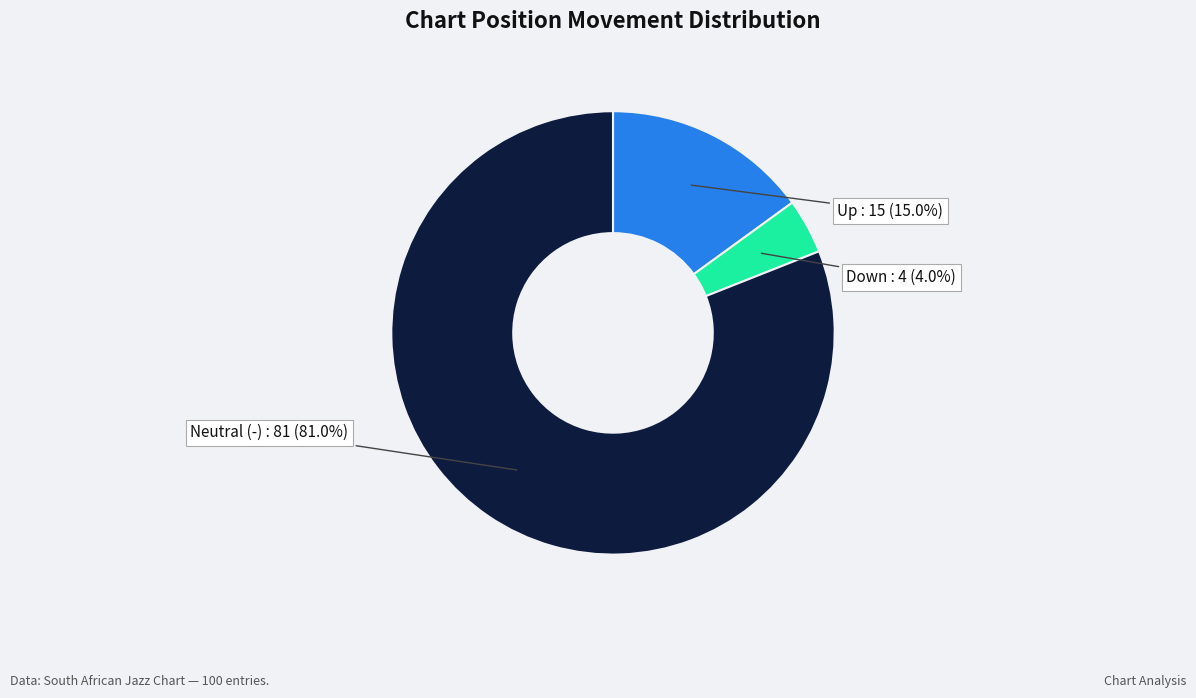

How many slices are in this pie chart?

3